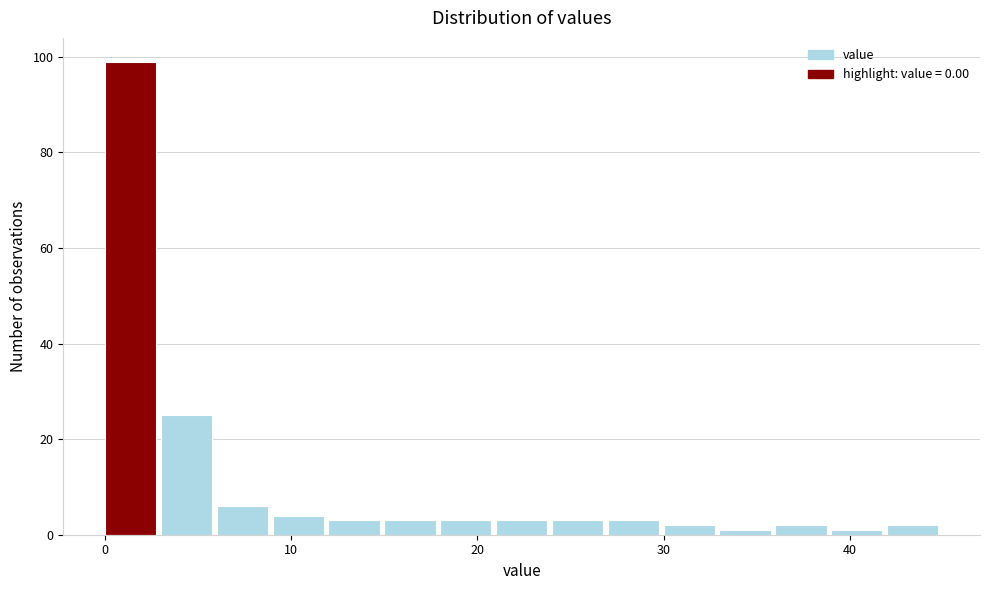

Read against the x-axis, roughly where is the centre of the tallest bar?

1